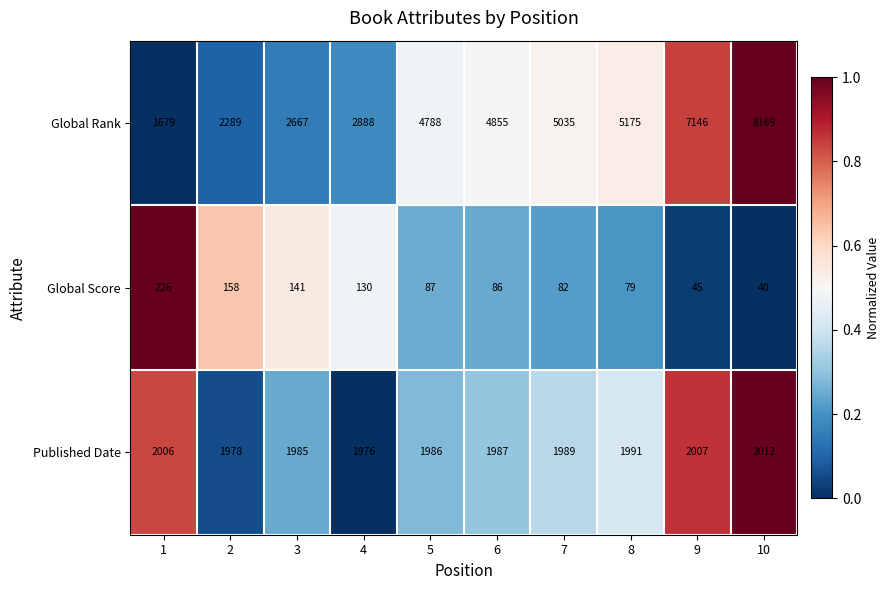

Reading left to right, list all the values displayed in this chart.

Global Rank: 1679	2289	2667	2888	4788	4855	5035	5175	7146	8169
Global Score: 226	158	141	130	87	86	82	79	45	40
Published Date: 2006	1978	1985	1976	1986	1987	1989	1991	2007	2012